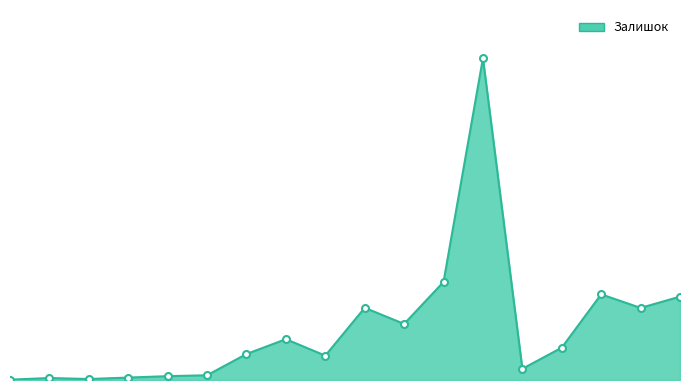

Does the chart have visible grid lines?

No